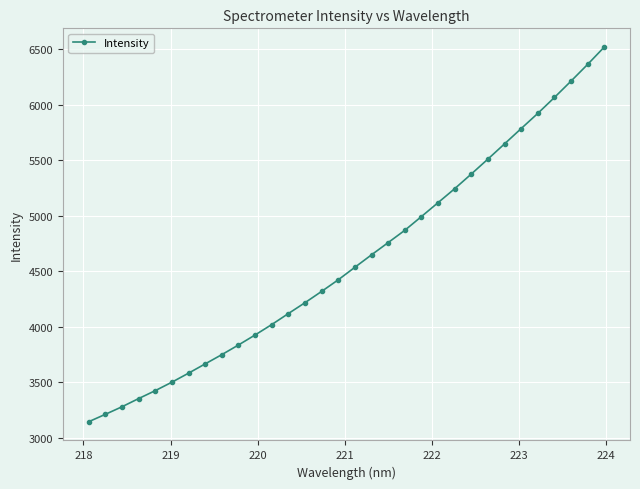

What is the difference between the maximum and minimum values?

3376.5